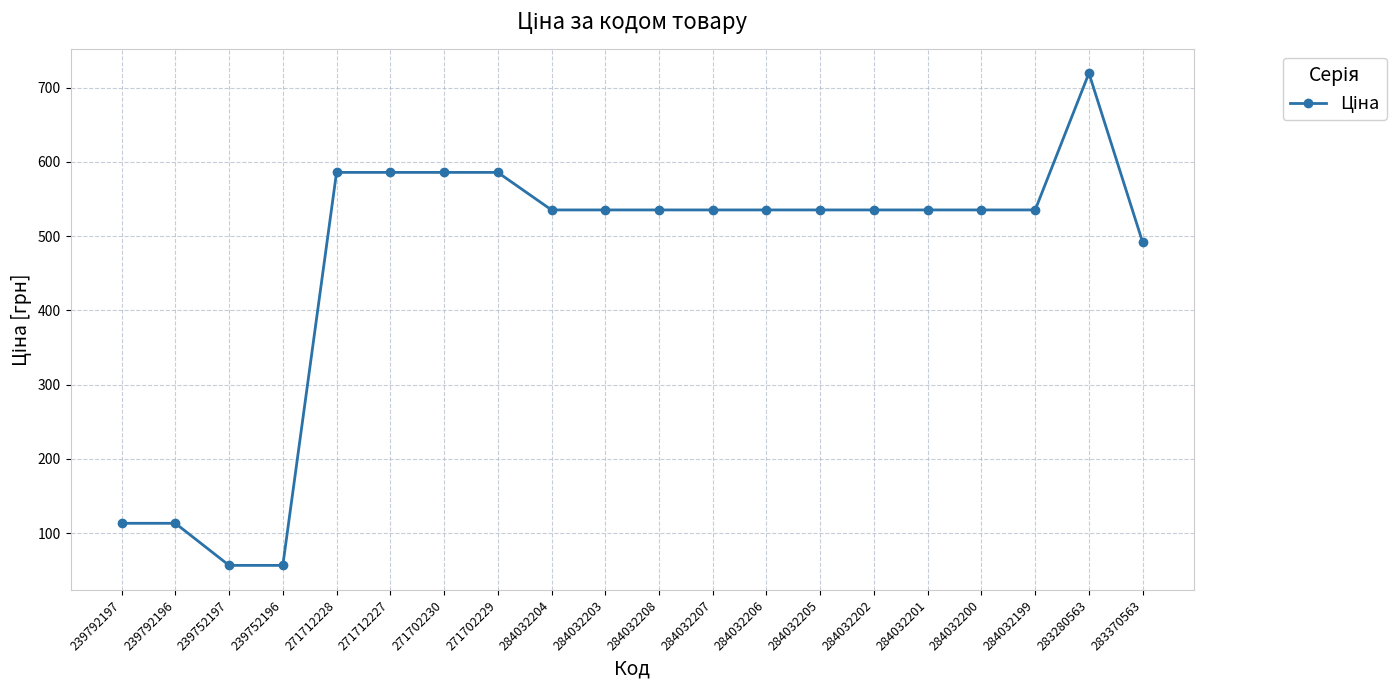

Where does the data first go above 535?

271712228